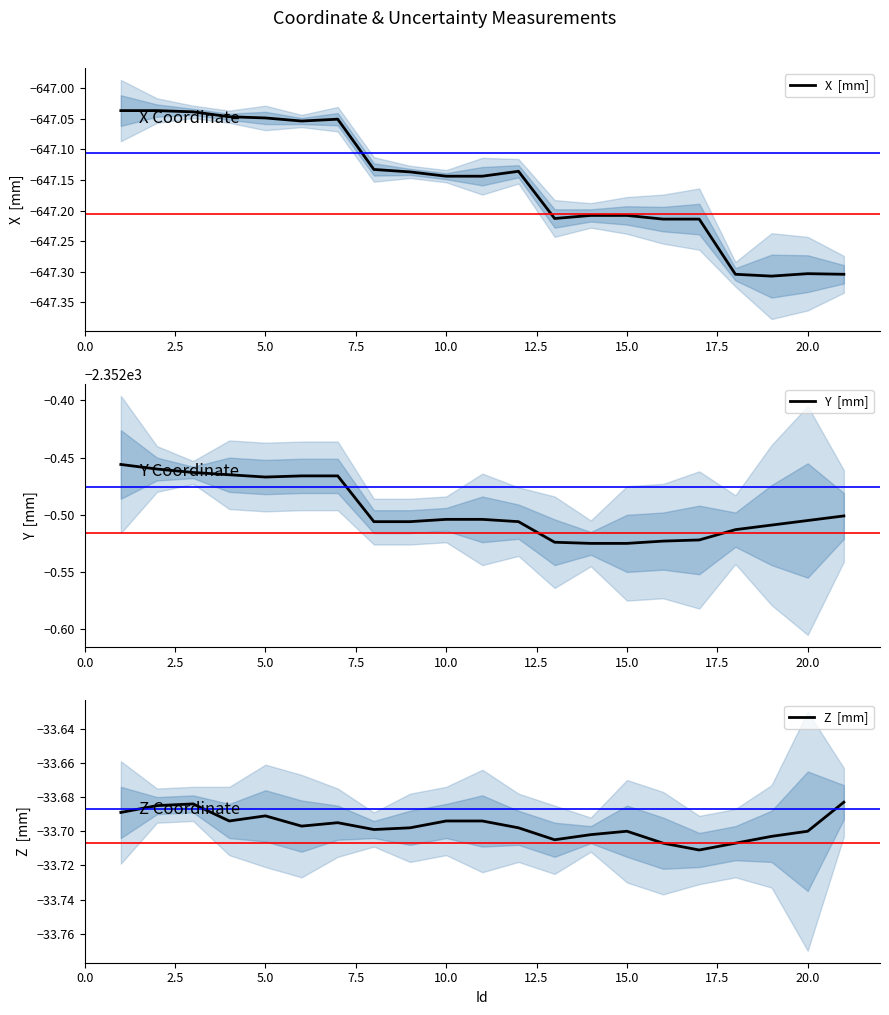

Does the chart have visible grid lines?

No